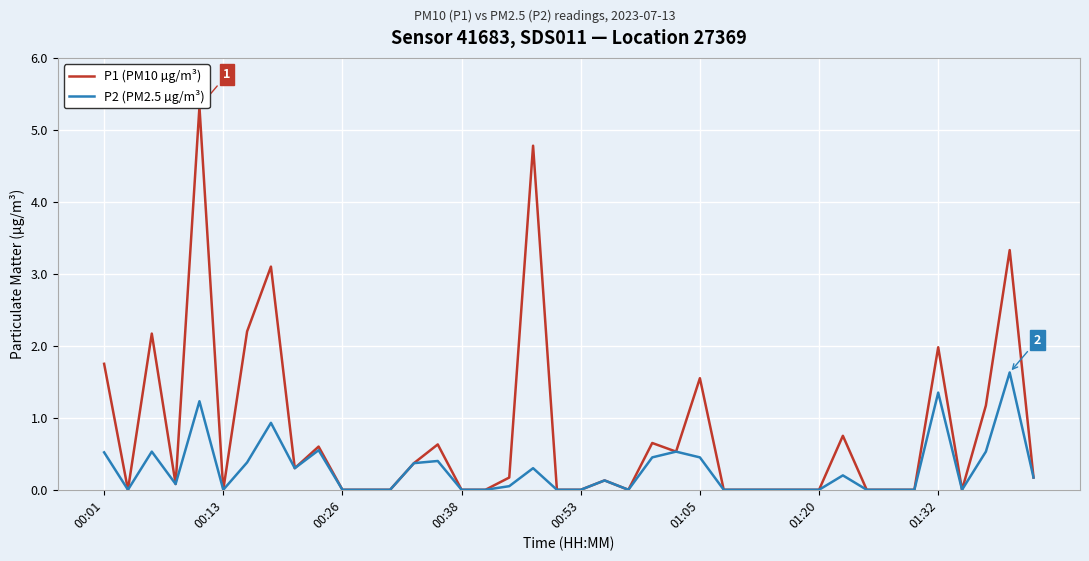

At 26, list the series in order from largest to smallest.

P1 (PM10 µg/m³), P2 (PM2.5 µg/m³)